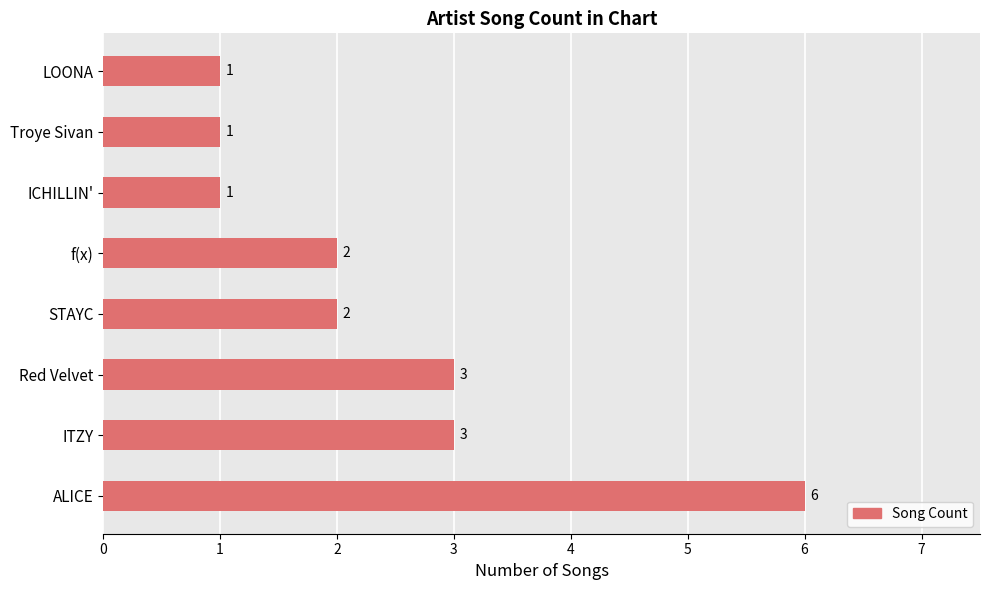

What is the greatest value displayed?

6